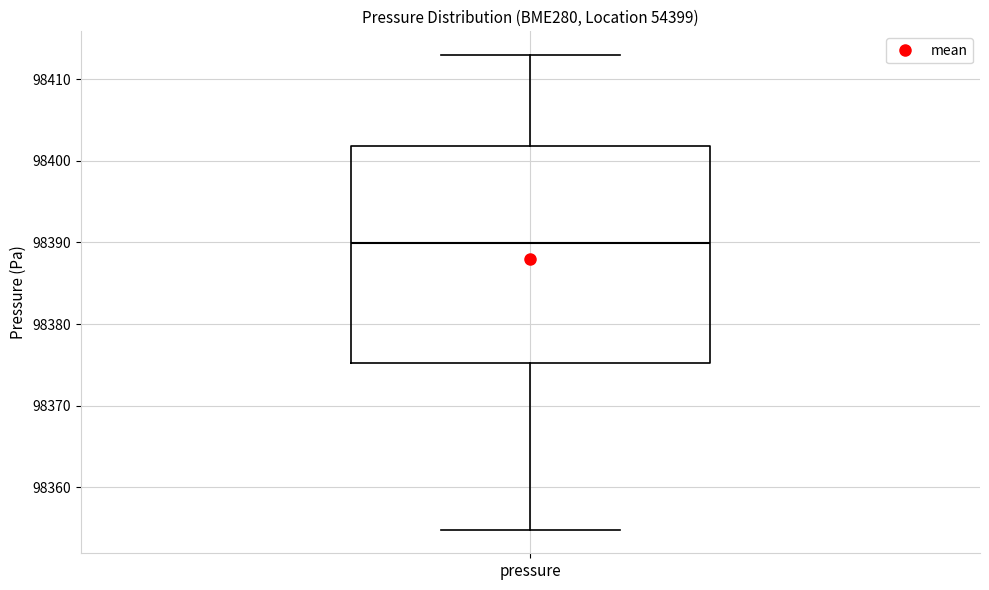

Read this box plot against the y-axis: the position of the median line, the range covered by the box, and the ends of both whiskers. The values are not printed on the chart, so give them approximately, as read against the axis.

median 98390, box 98375 to 98402, whiskers 98355 to 98413